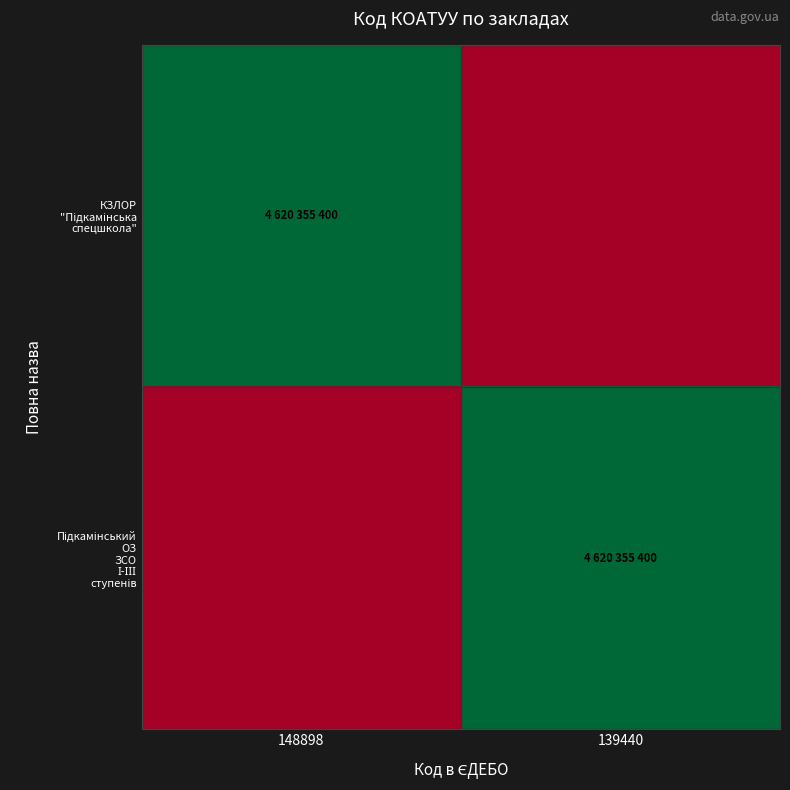

Which series has the largest range (max minus min)?

КЗЛОР "Підкамінська спецшкола"